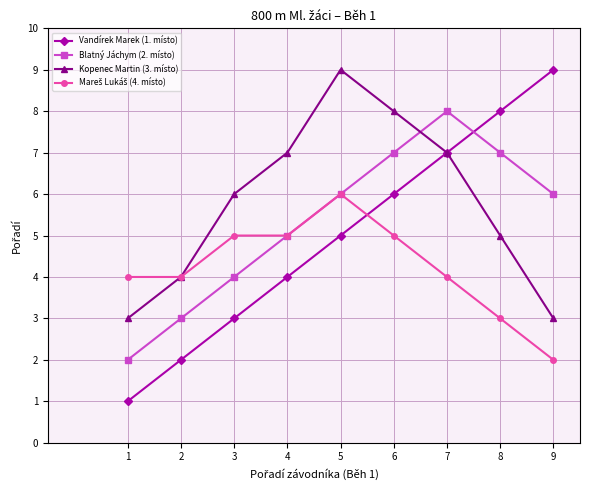

Which series has the largest total across all categories?

Kopenec Martin (3. místo)